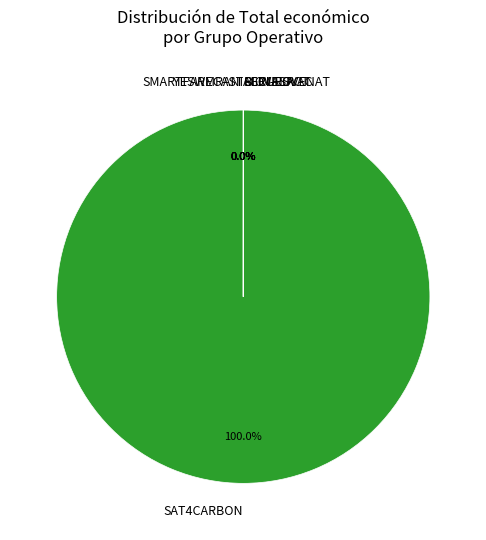

Count the number of slices in the pie.

7